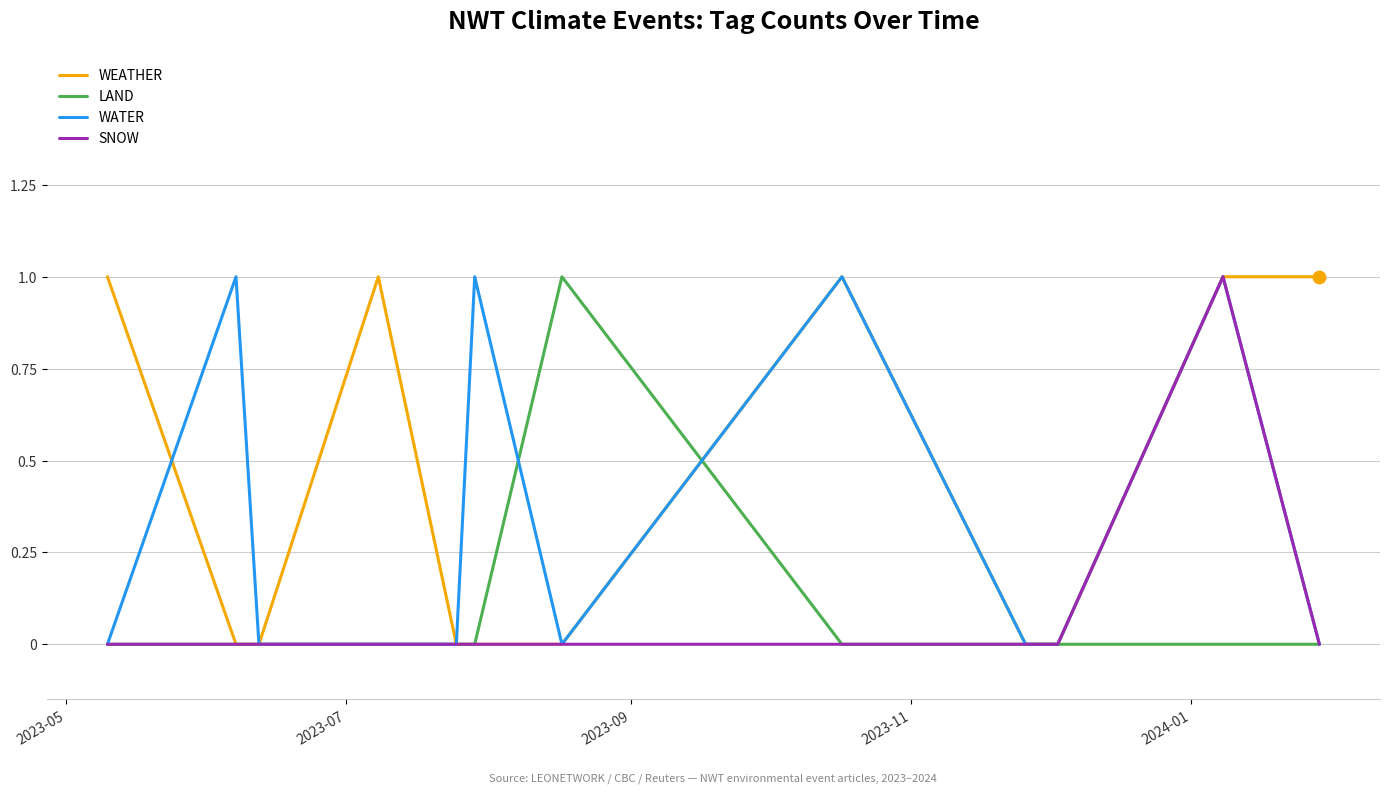

Which series has the widest spread of Y values?

WEATHER